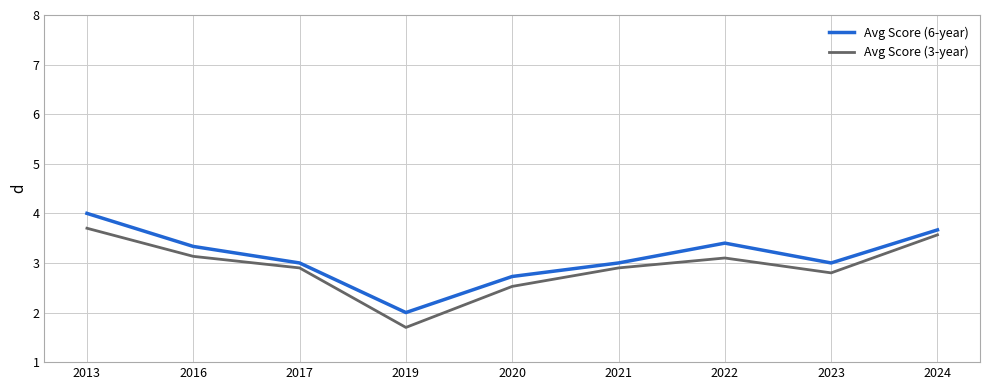

Is it true that Avg Score (3-year) equals 1.7 at 2019?

True